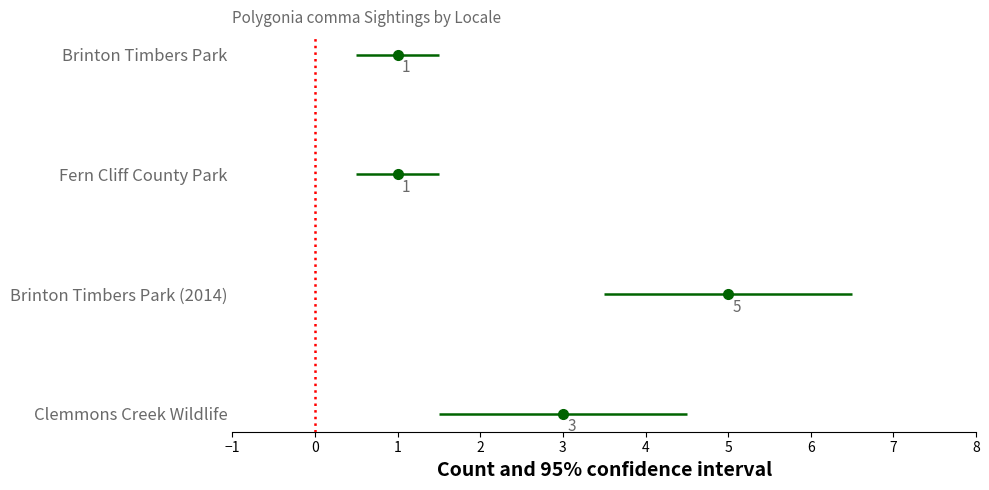

Approximately how many times larger is the value at Brinton Timbers Park (2014) compared to Brinton Timbers Park?

5.0